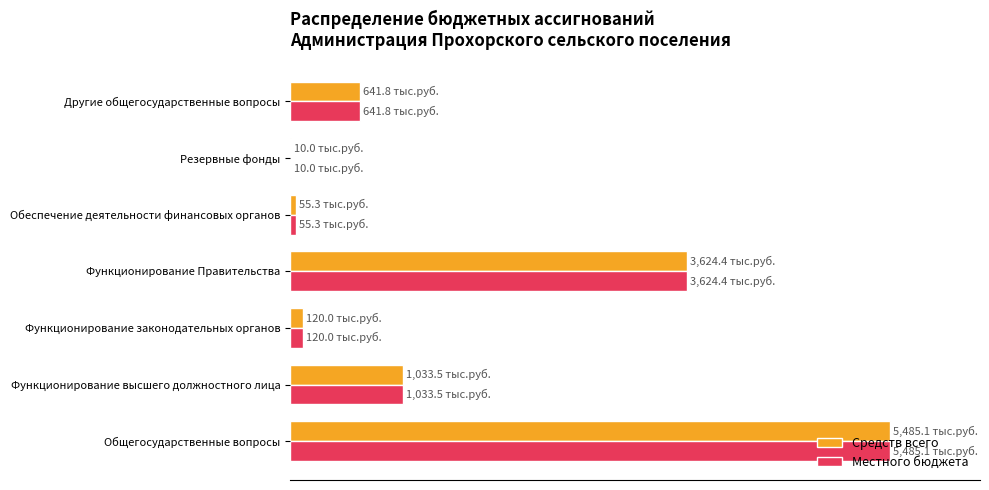

What are all the series names shown in the legend?

Средств всего, Местного бюджета